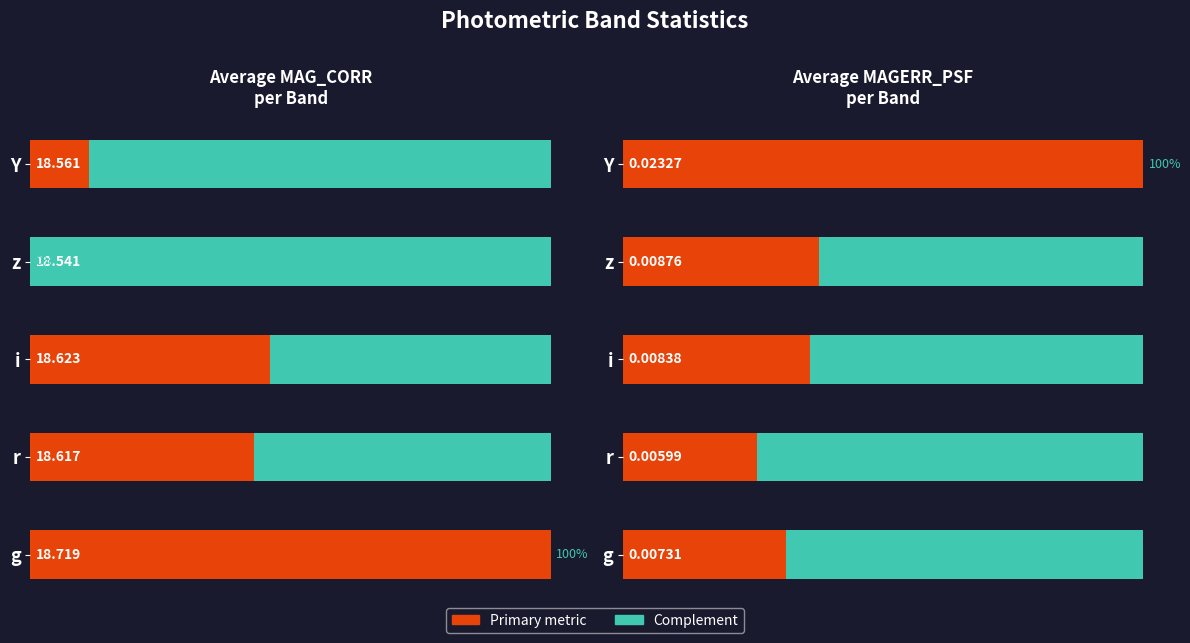

What is the difference between the highest and lowest values at g?

100.0